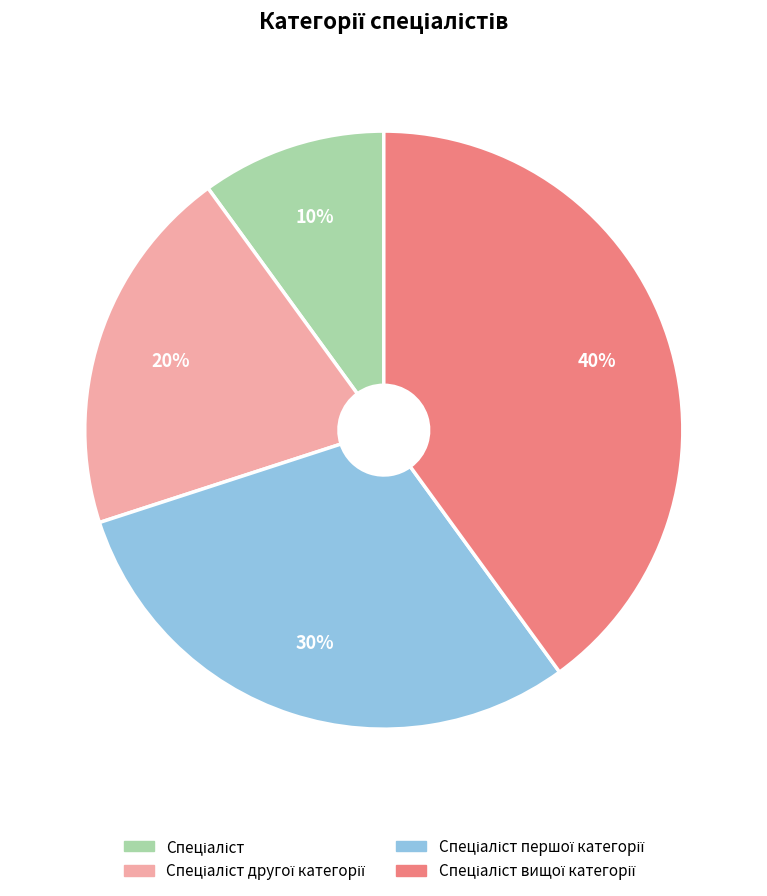

Does any single category account for the majority?

No